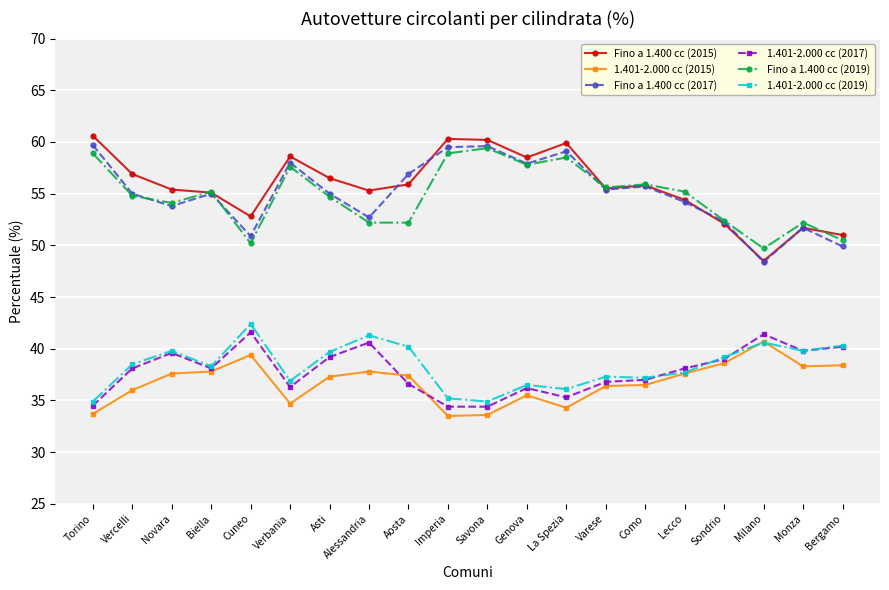

Is it true that 1.401-2.000 cc (2015) equals 46.2 at Savona?

False